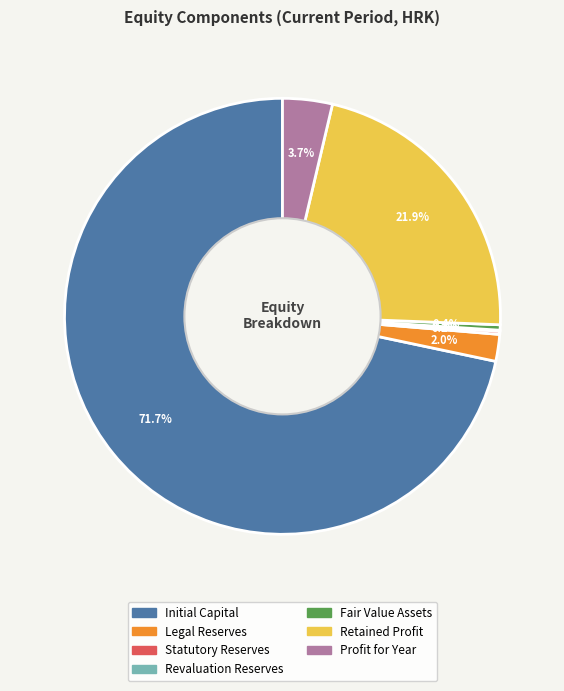

Between Fair Value Assets and Profit for Year, which is larger?

Profit for Year